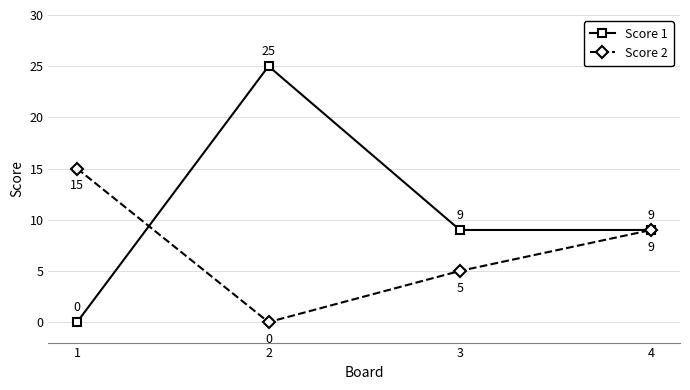

Which category has the lowest value in the Score 2 series?

2